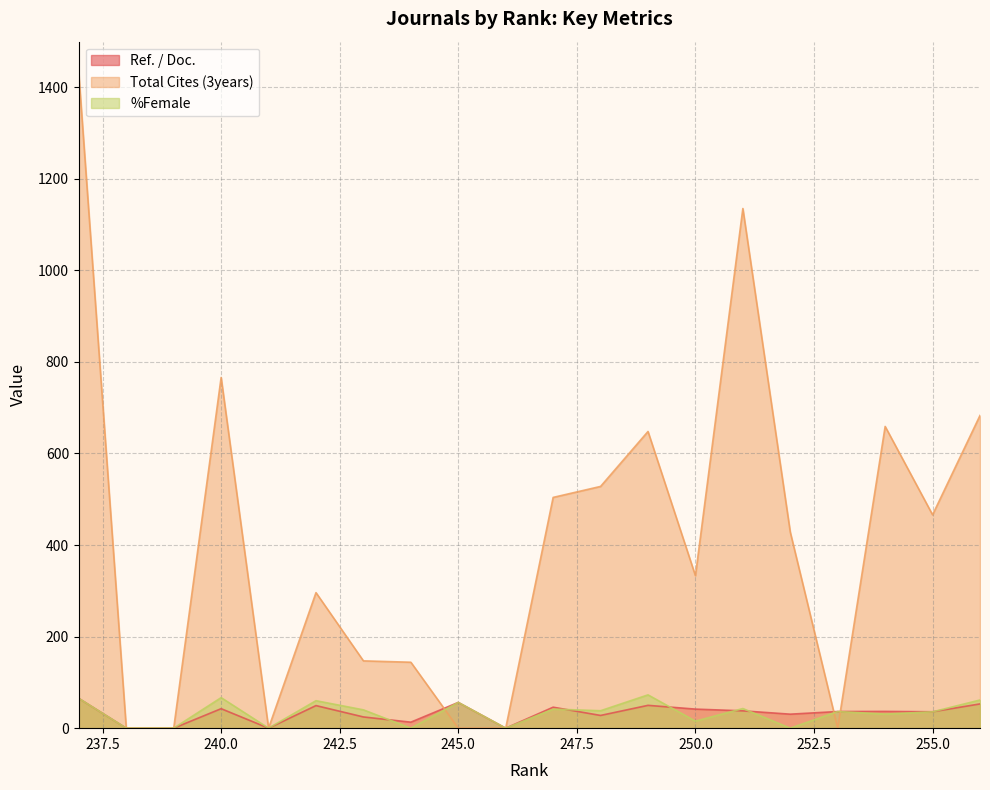

Which category has the highest value in the Ref. / Doc. series?

237